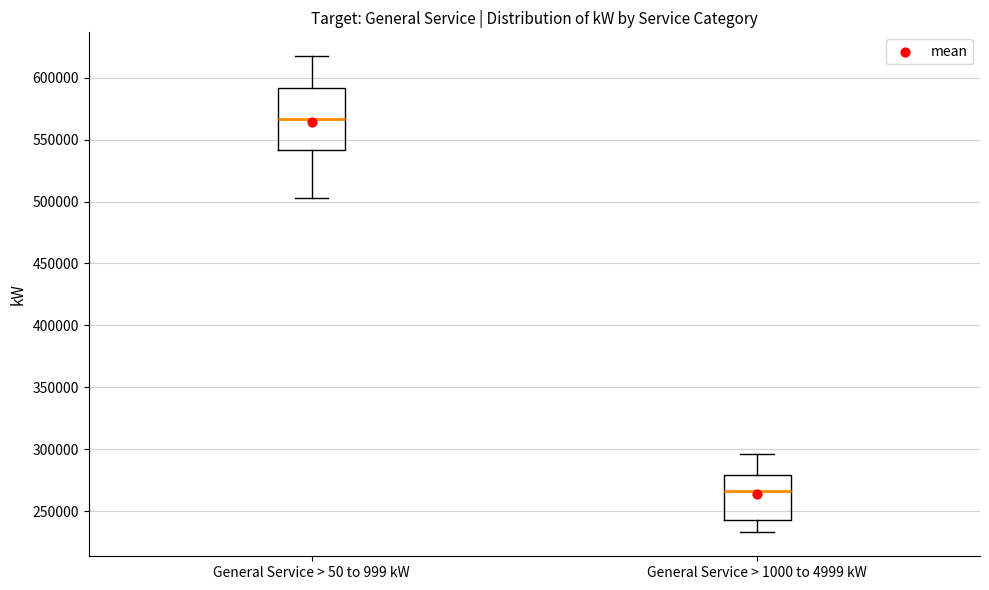

Reading left to right, read every box against the y-axis: the position of its median line, the range the box covers, and the ends of its whiskers. The values are not printed on the chart, so give them approximately, as read against the axis.

General Service > 50 to 999 kW: median 565000, box 540000 to 590000, whiskers 505000 to 615000
General Service > 1000 to 4999 kW: median 265000, box 245000 to 280000, whiskers 235000 to 295000